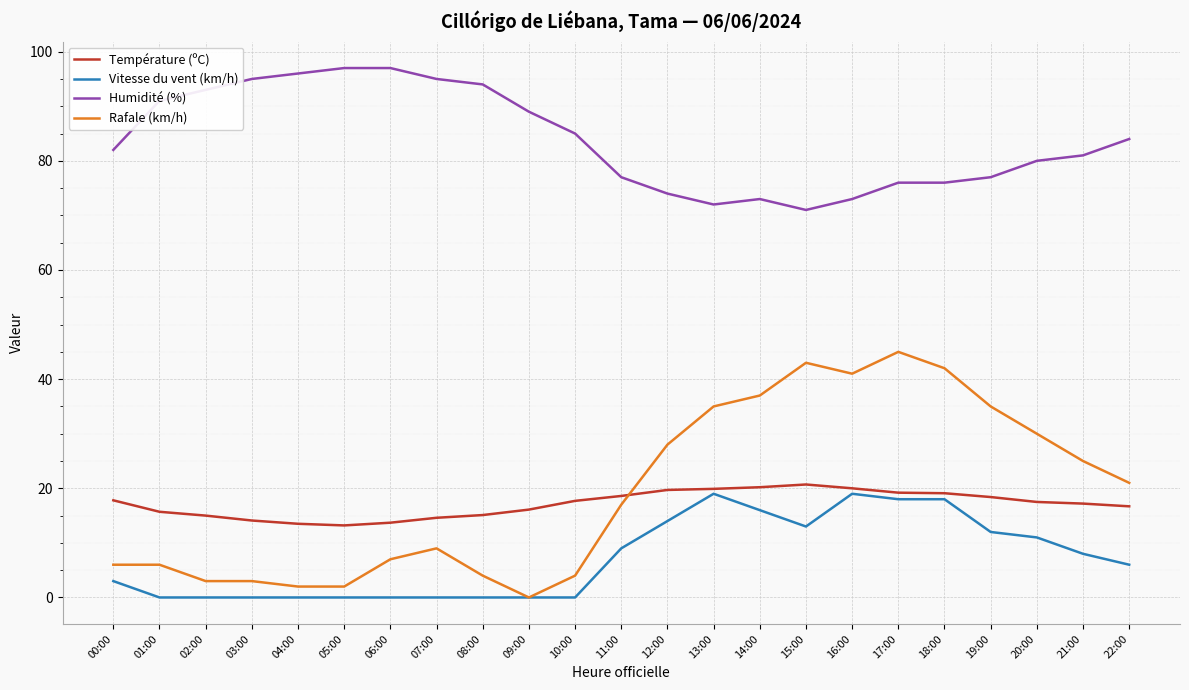

What is the sum of all Vitesse du vent (km/h) values?

166.0